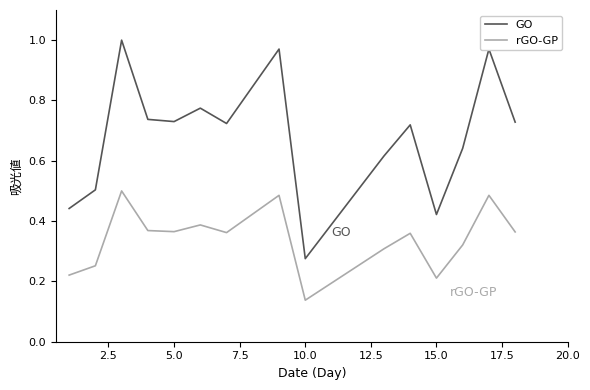

Does the chart display data point markers on the line(s)?

No